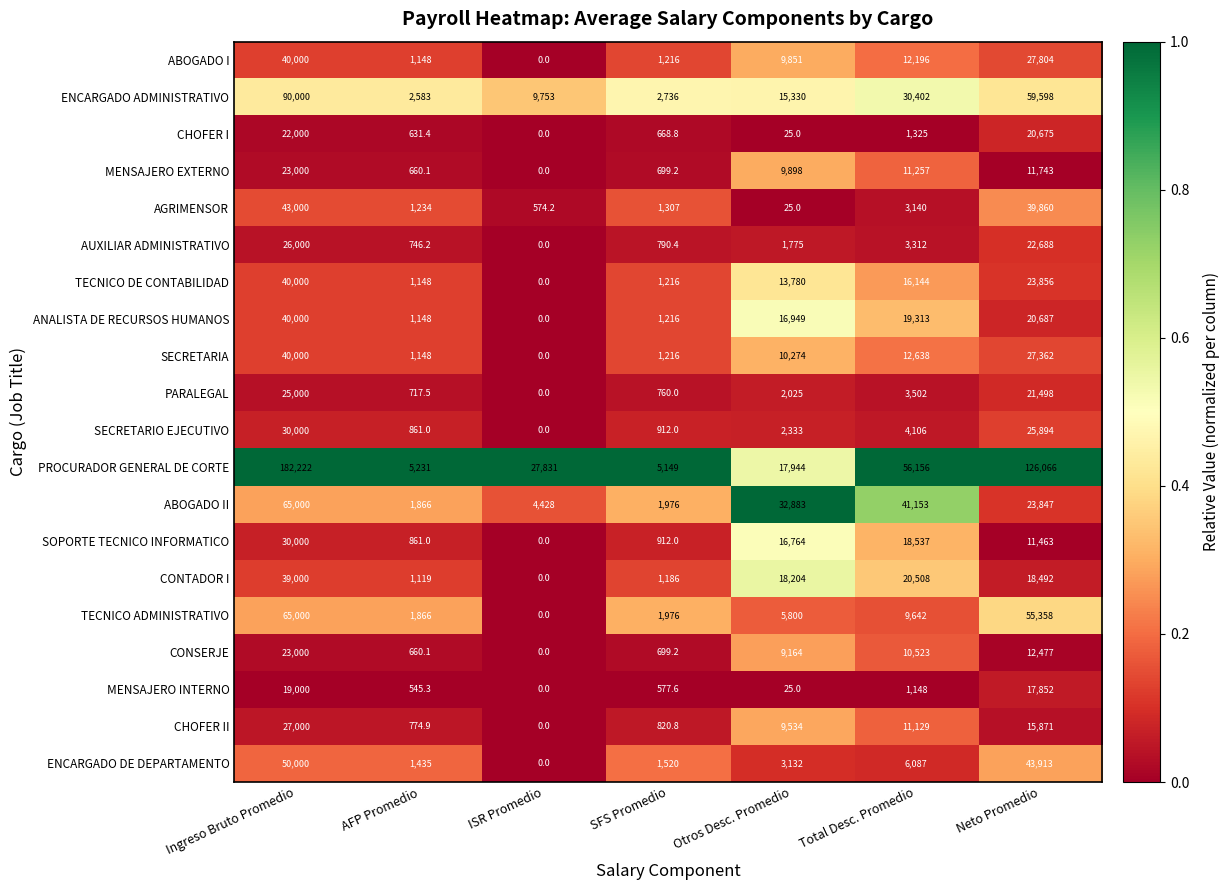

What is the average value of the ANALISTA DE RECURSOS HUMANOS series?

14187.6